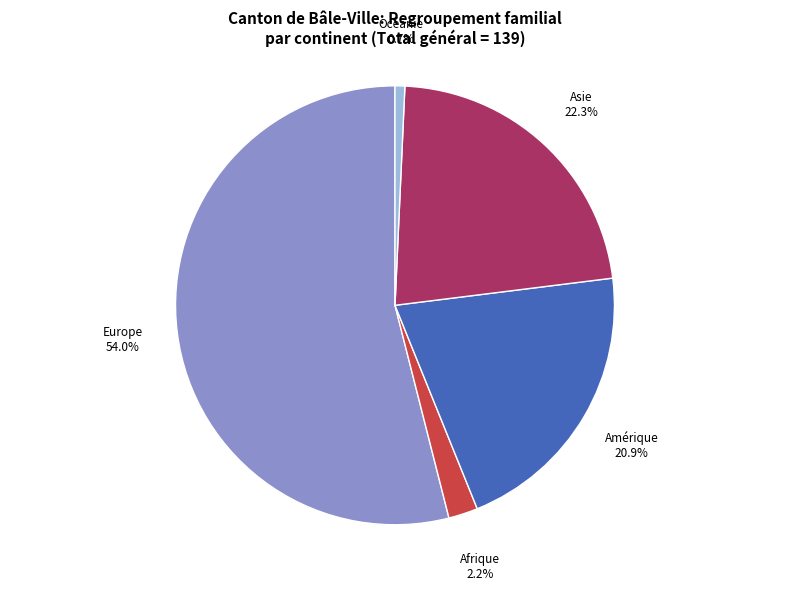

How many slices are in this pie chart?

5